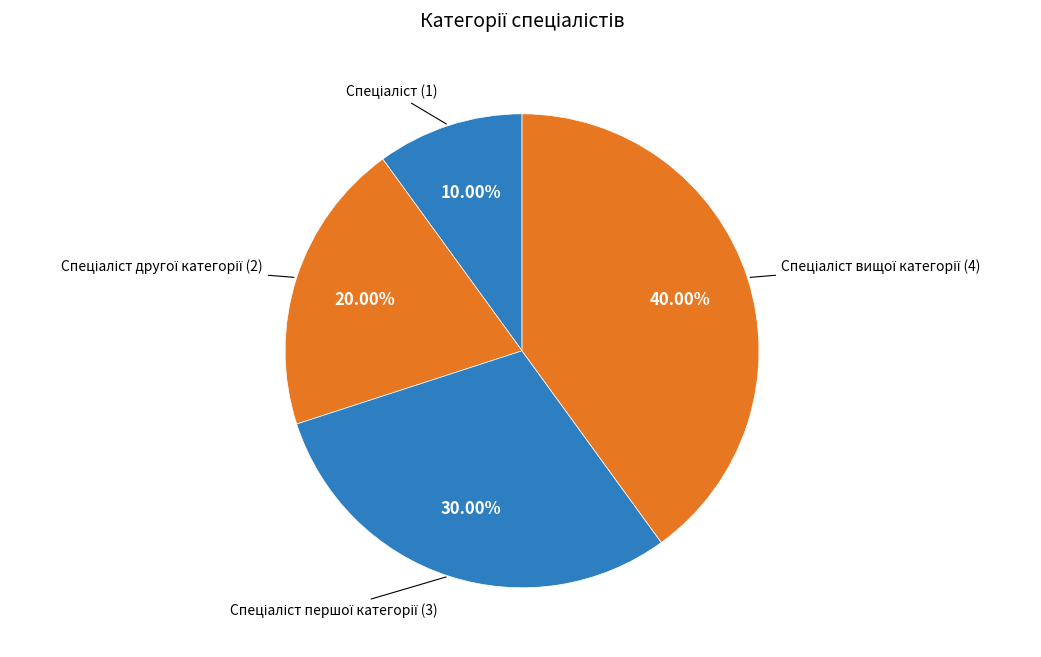

How many slices are in this pie chart?

4